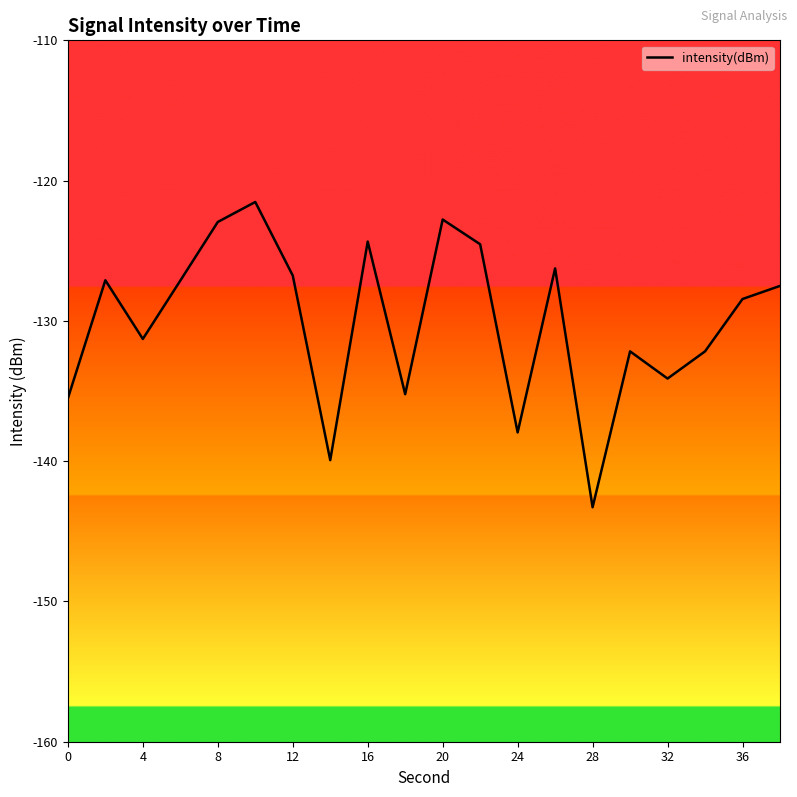

What is the difference between the maximum and minimum values?

21.8